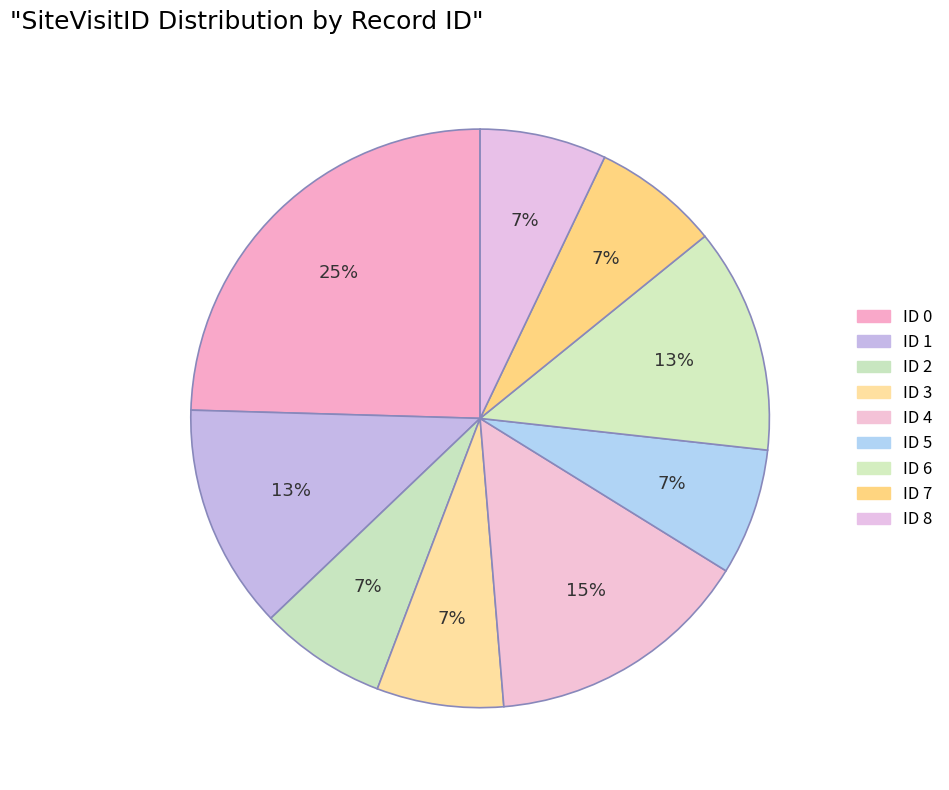

Between ID 1 and ID 0, which is larger?

ID 0